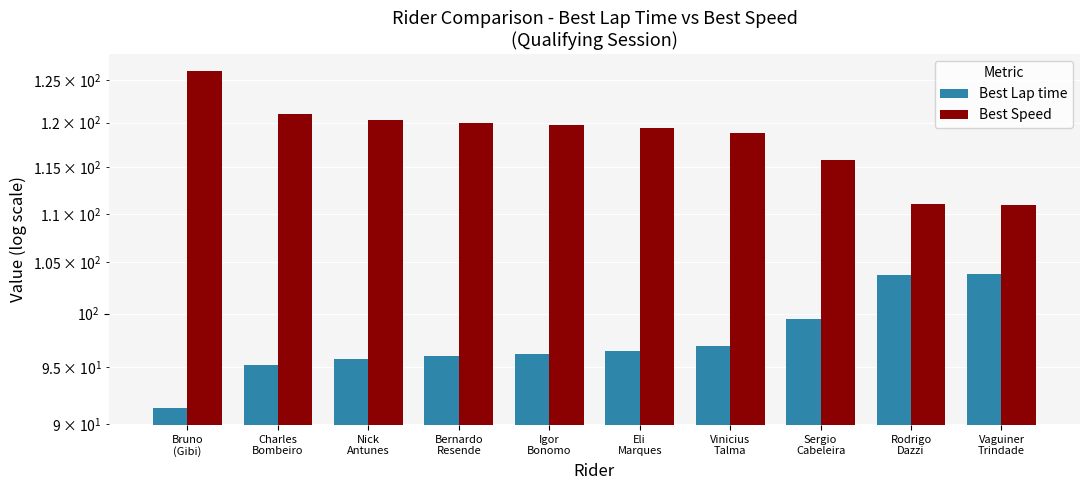

What is the spread (max minus min) of values at Rodrigo
Dazzi?

7.2